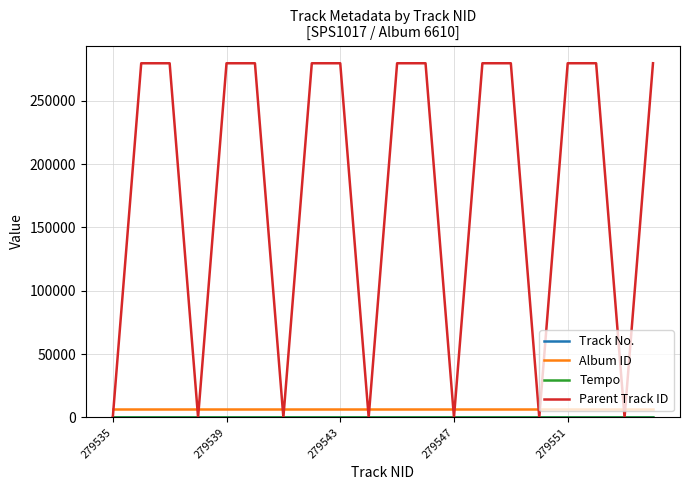

Count the number of data series in this chart.

4